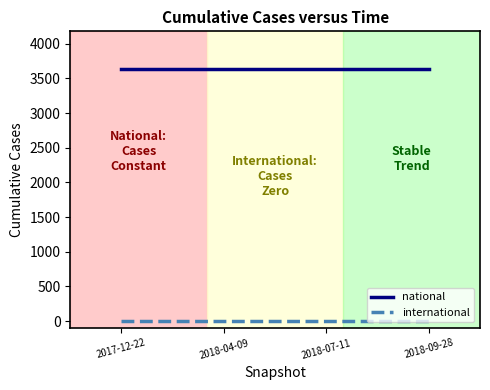

True or false: international and national cross at least once.

False